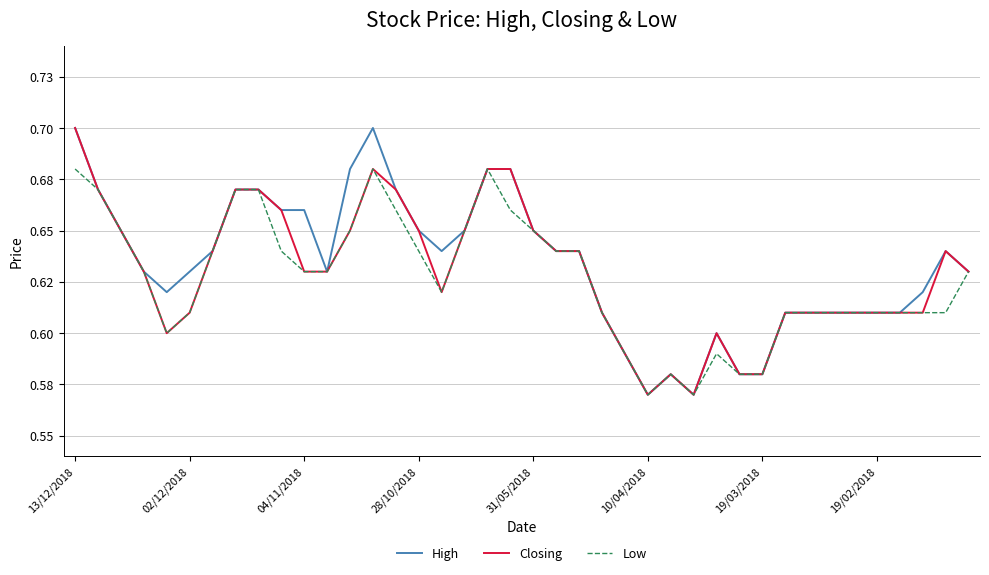

True or false: High and Low intersect in this chart.

False